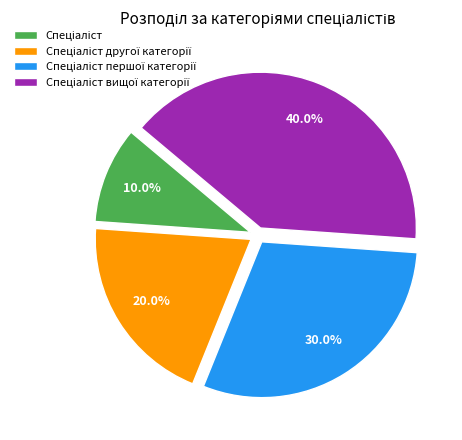

Is there any slice that represents more than half of the pie?

No